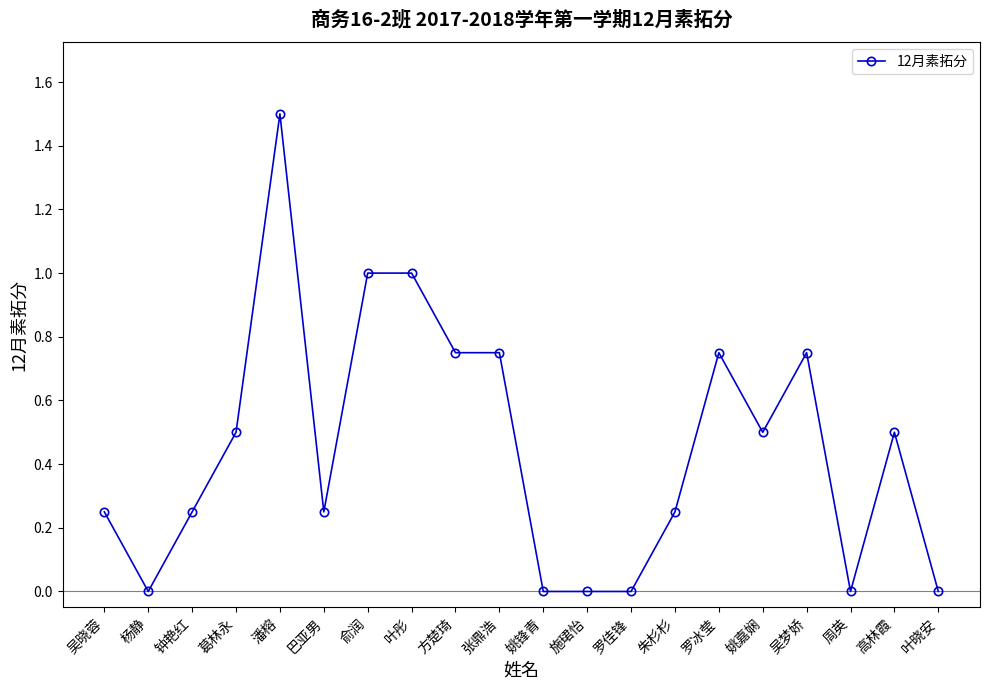

The chart shows a value of 1.2 at 方楚琦. True or false?

False